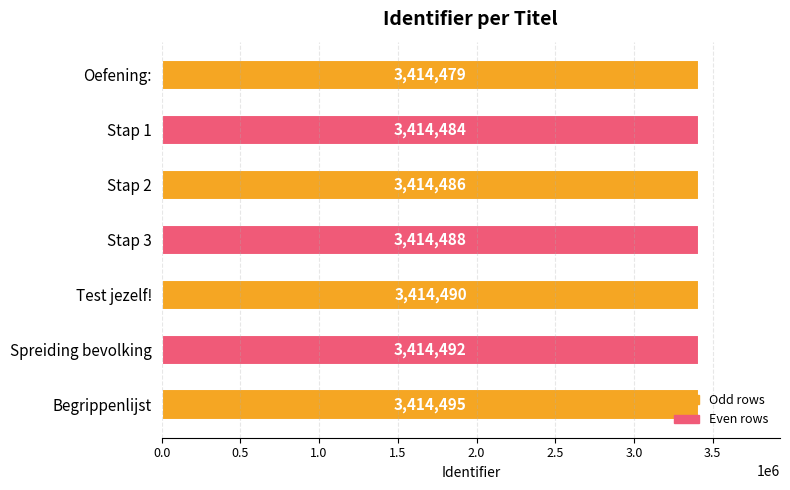

How many bars are there in total?

7